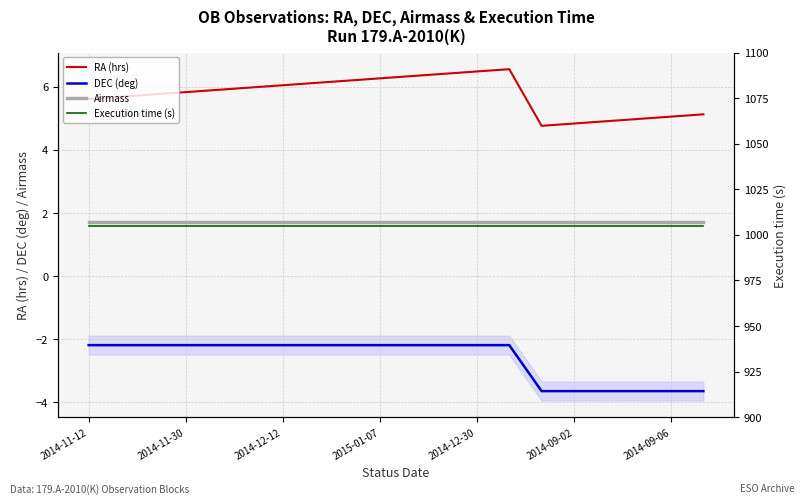

How many lines are shown in the chart?

4